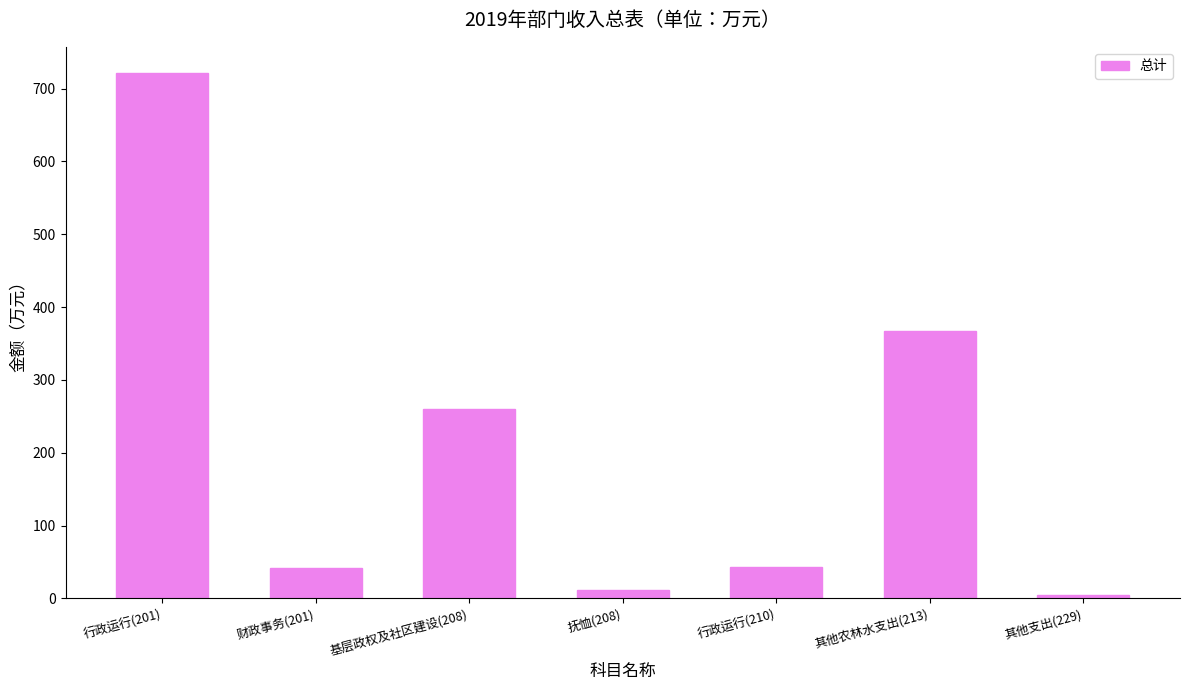

Between 基层政权及社区建设(208) and 其他农林水支出(213), which is larger?

其他农林水支出(213)